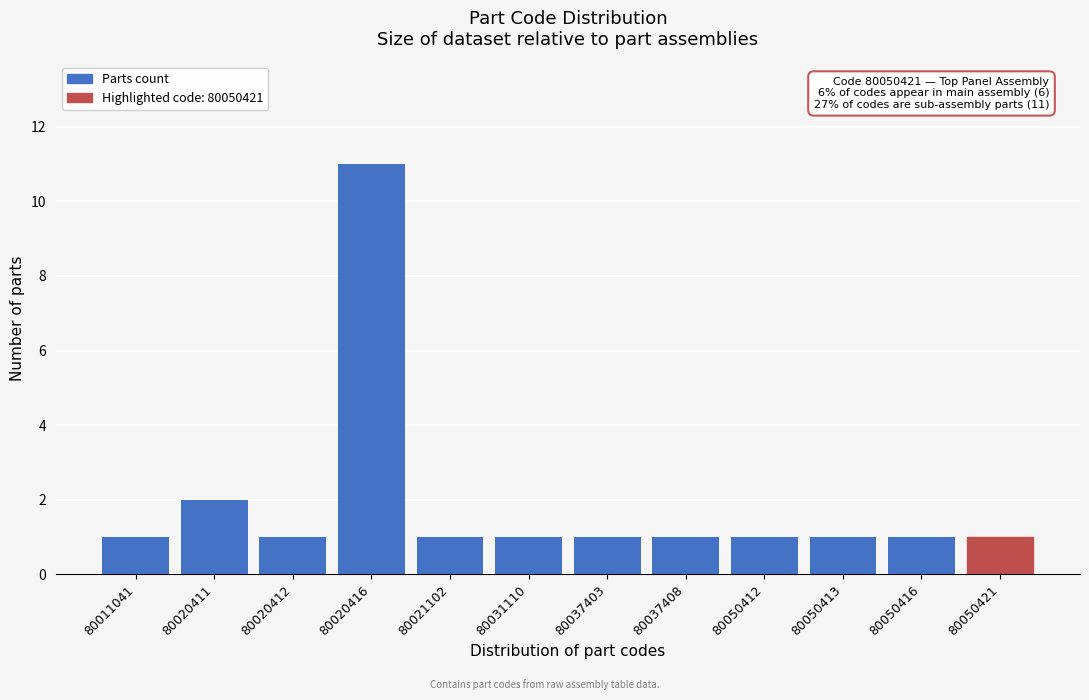

Reading left to right, transcribe all the data shown in this chart.

1	2	1	11	1	1	1	1	1	1	1	1